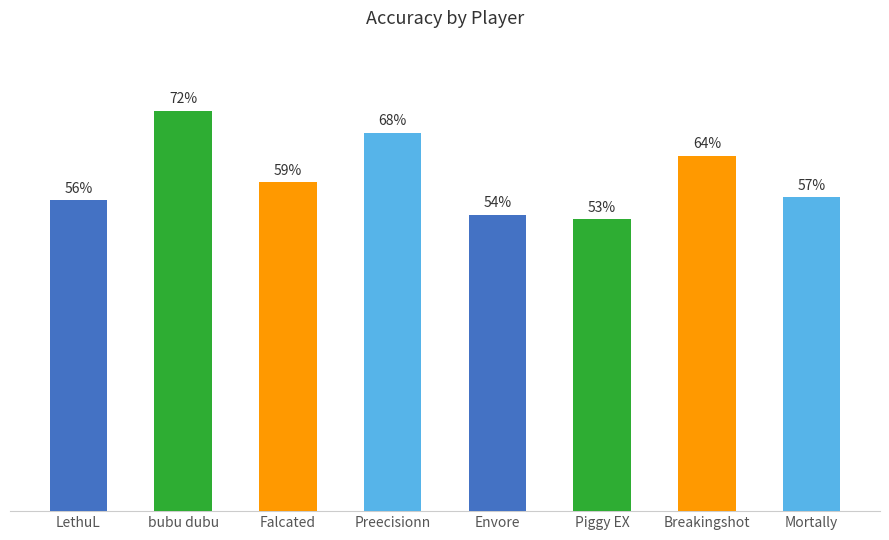

At which category does the chart reach its minimum across all series?

Piggy EX